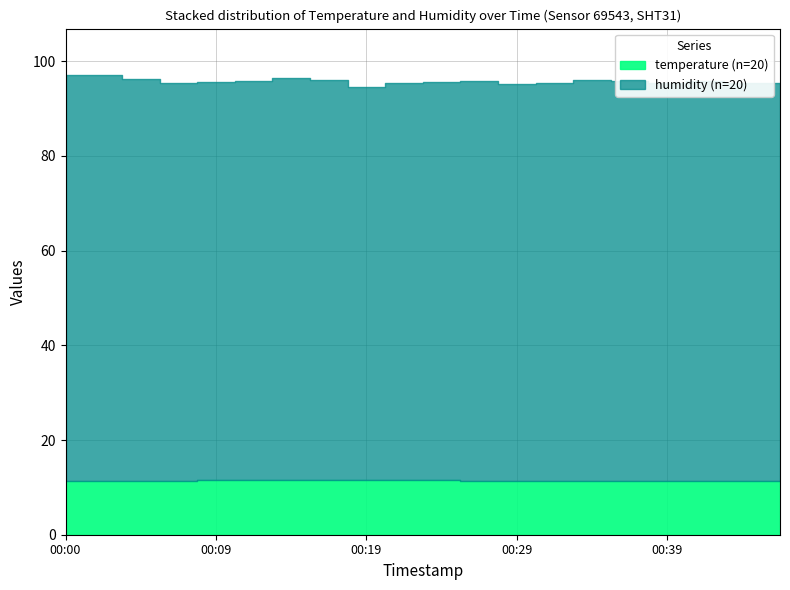

Where is the first local minimum for humidity?

00:07